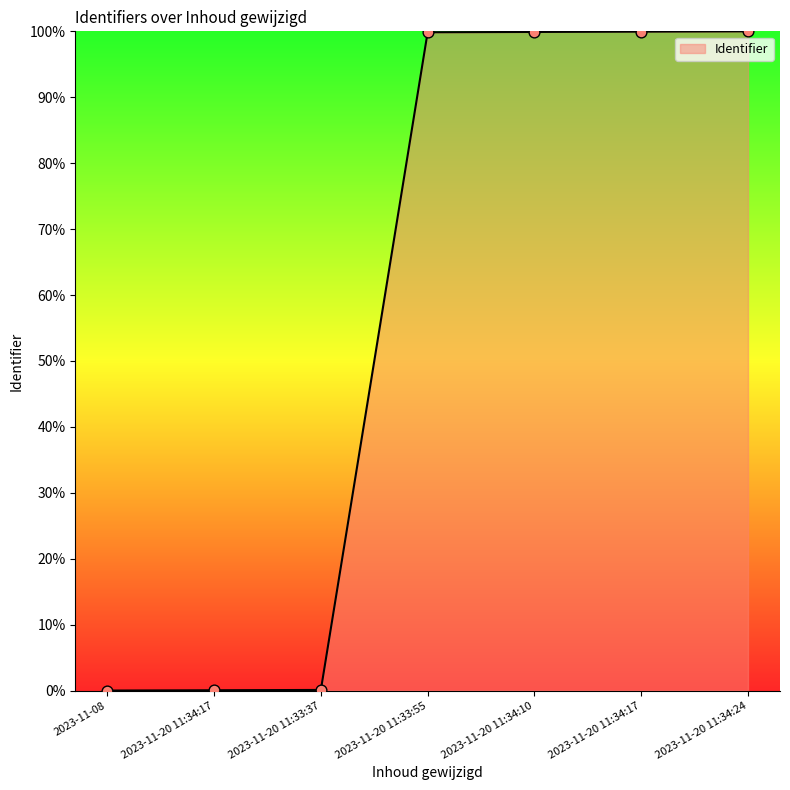

Between 2023-11-20 11:34:17 and 2023-11-20 11:34:24, which is larger?

2023-11-20 11:34:24